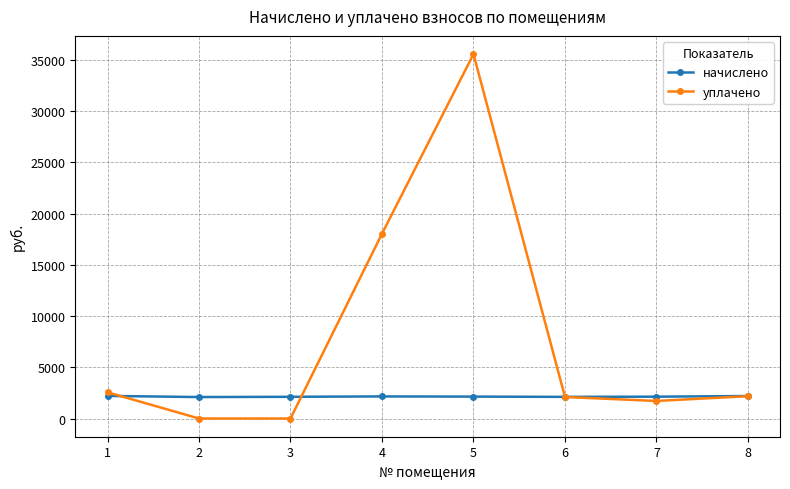

The уплачено series shows 11850.2 at 3. True or false?

False